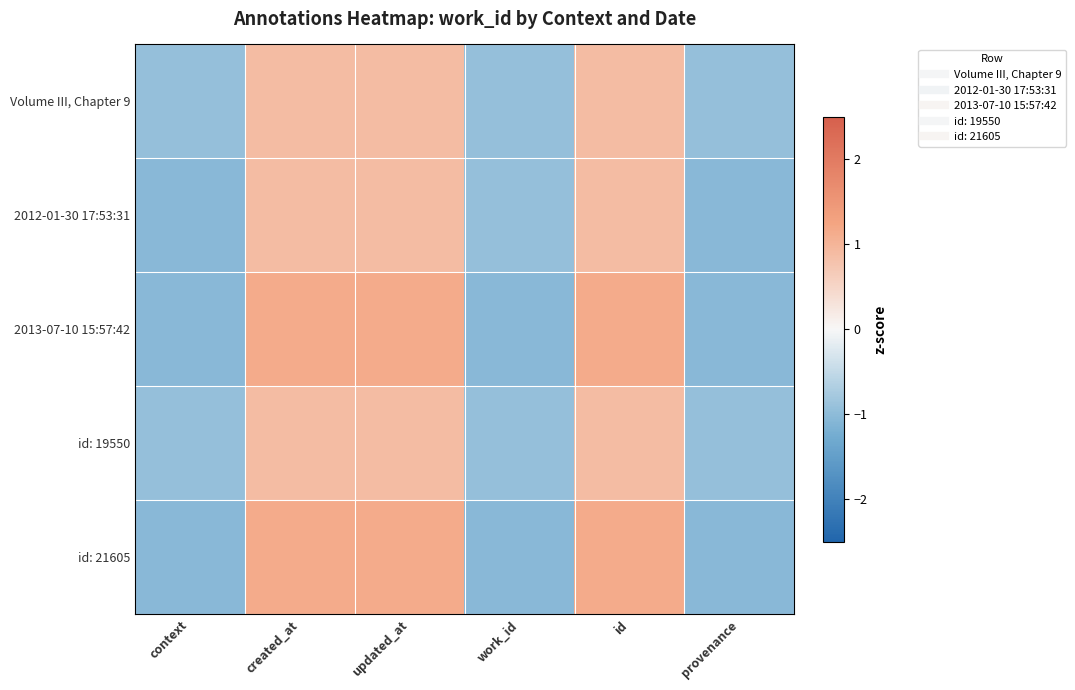

Which series has the largest total across all categories?

2013-07-10 15:57:42